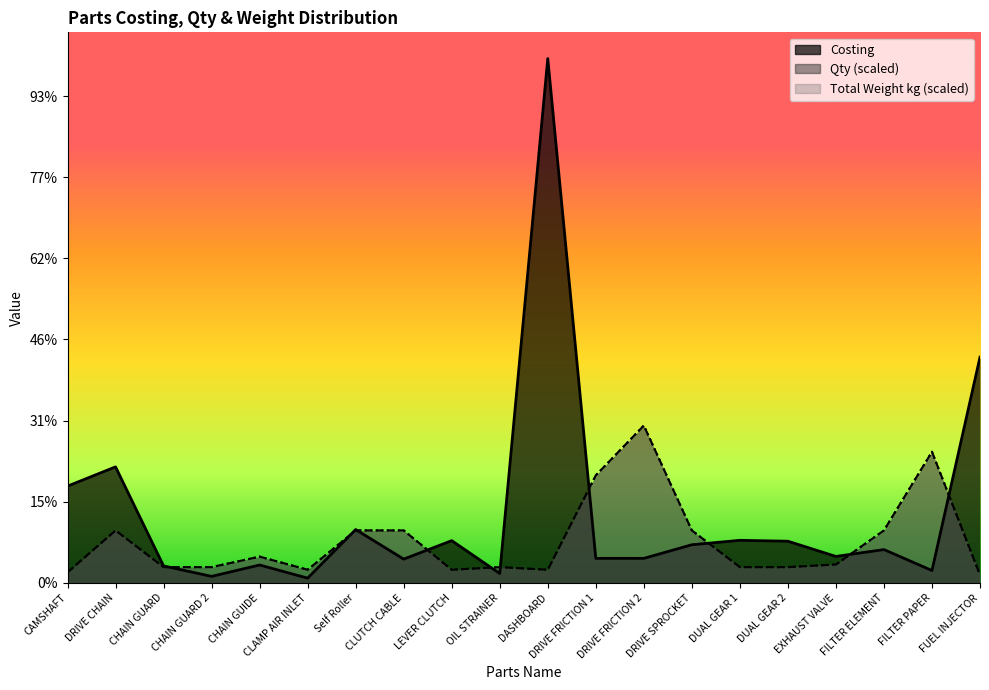

True or false: Total Weight kg and Qty intersect in this chart.

False